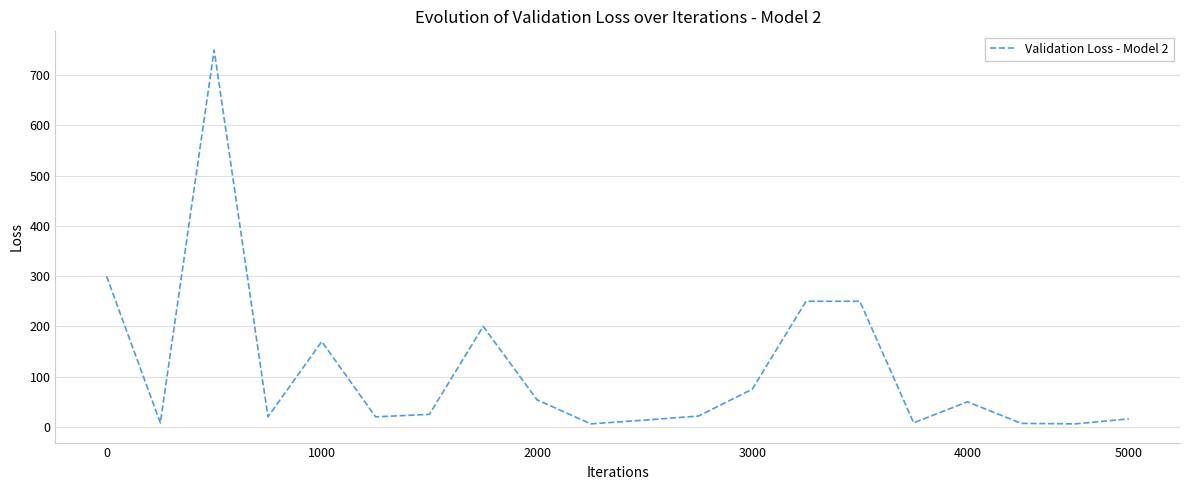

What is the difference between the maximum and minimum values?

744.0